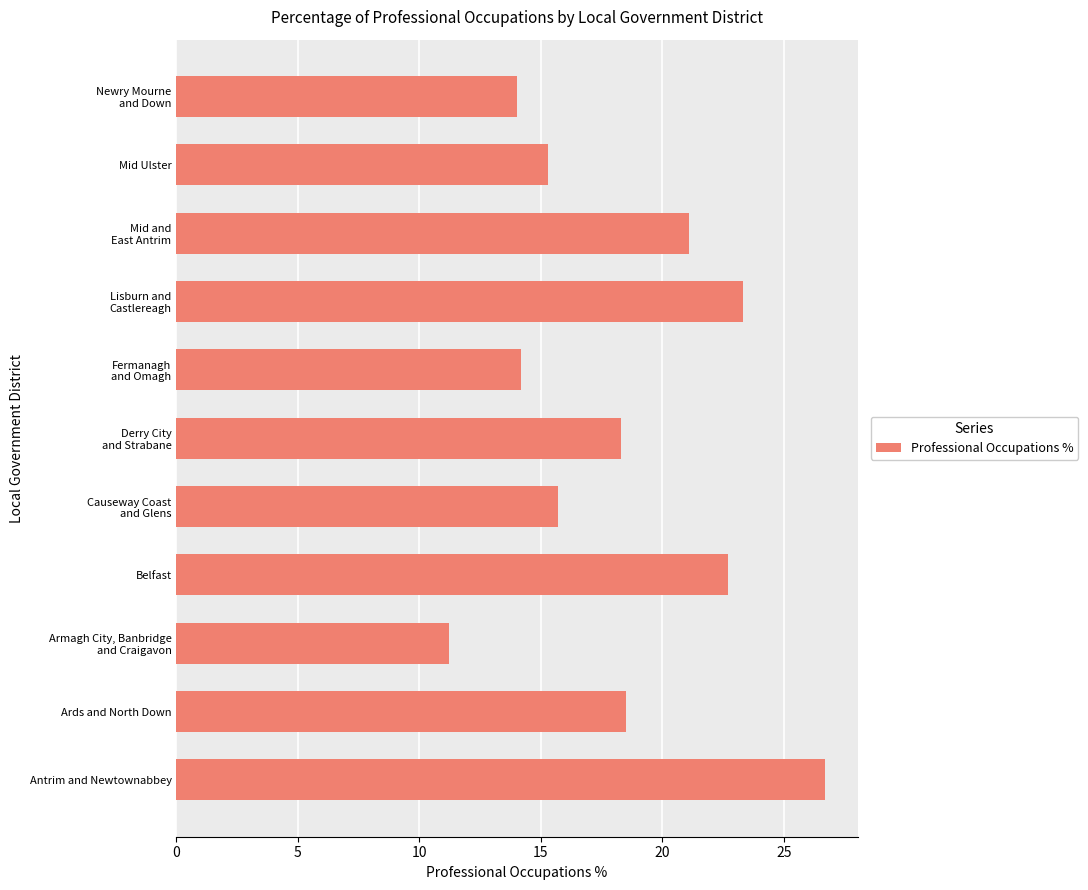

Rank the categories by value from lowest to highest.

Armagh City, Banbridge
and Craigavon, Newry Mourne
and Down, Fermanagh
and Omagh, Mid Ulster, Causeway Coast
and Glens, Derry City
and Strabane, Ards and North Down, Mid and
East Antrim, Belfast, Lisburn and
Castlereagh, Antrim and Newtownabbey